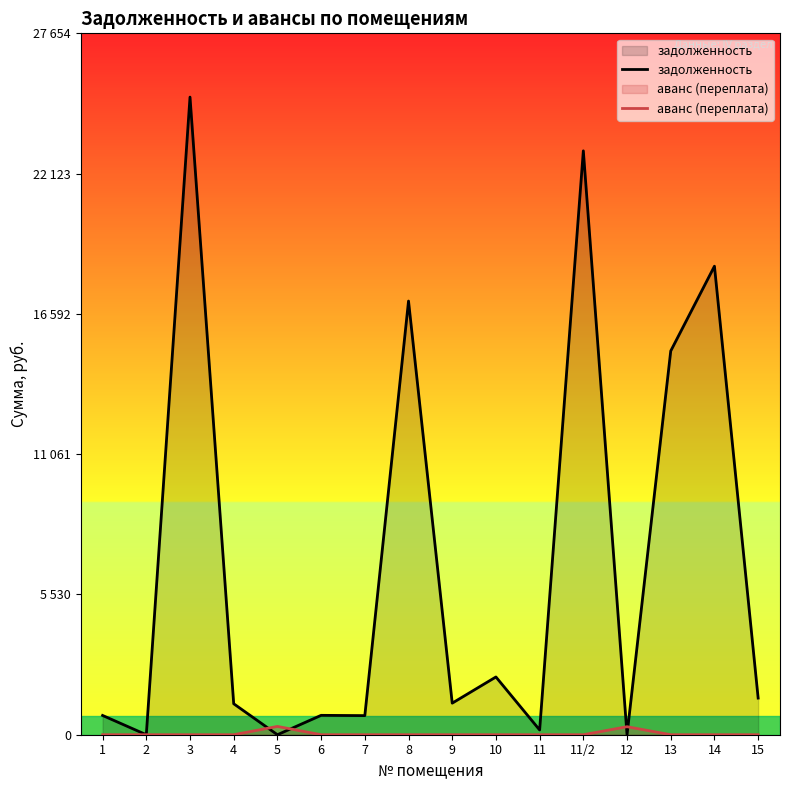

Rank the categories by задолженность value from lowest to highest.

2, 5, 12, 11, 7, 1, 6, 4, 9, 15, 10, 13, 8, 14, 11/2, 3